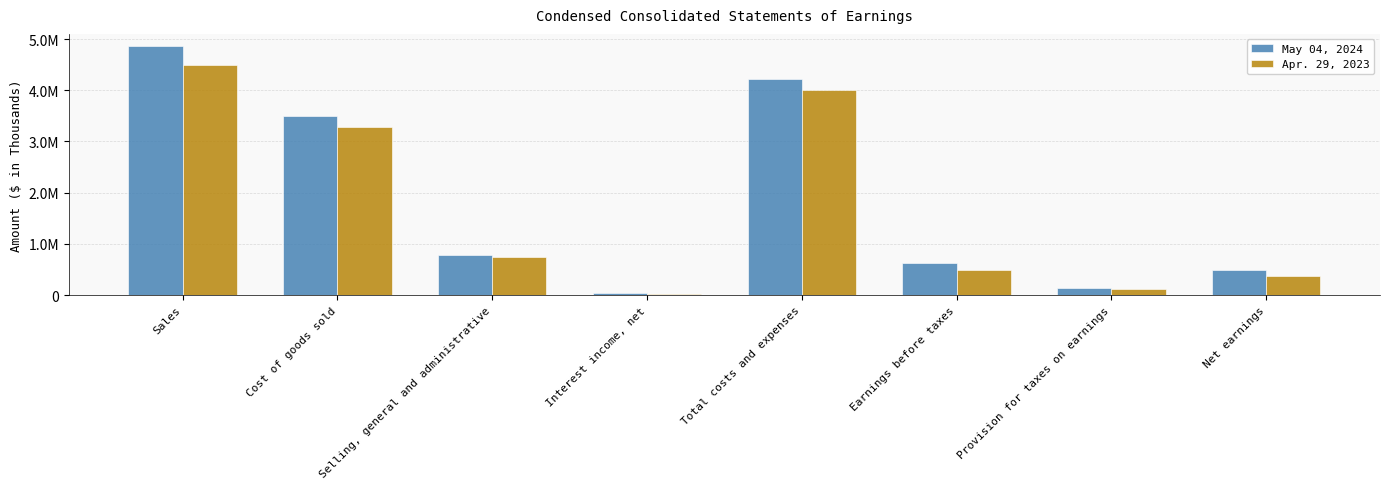

Does the chart contain any negative values?

No